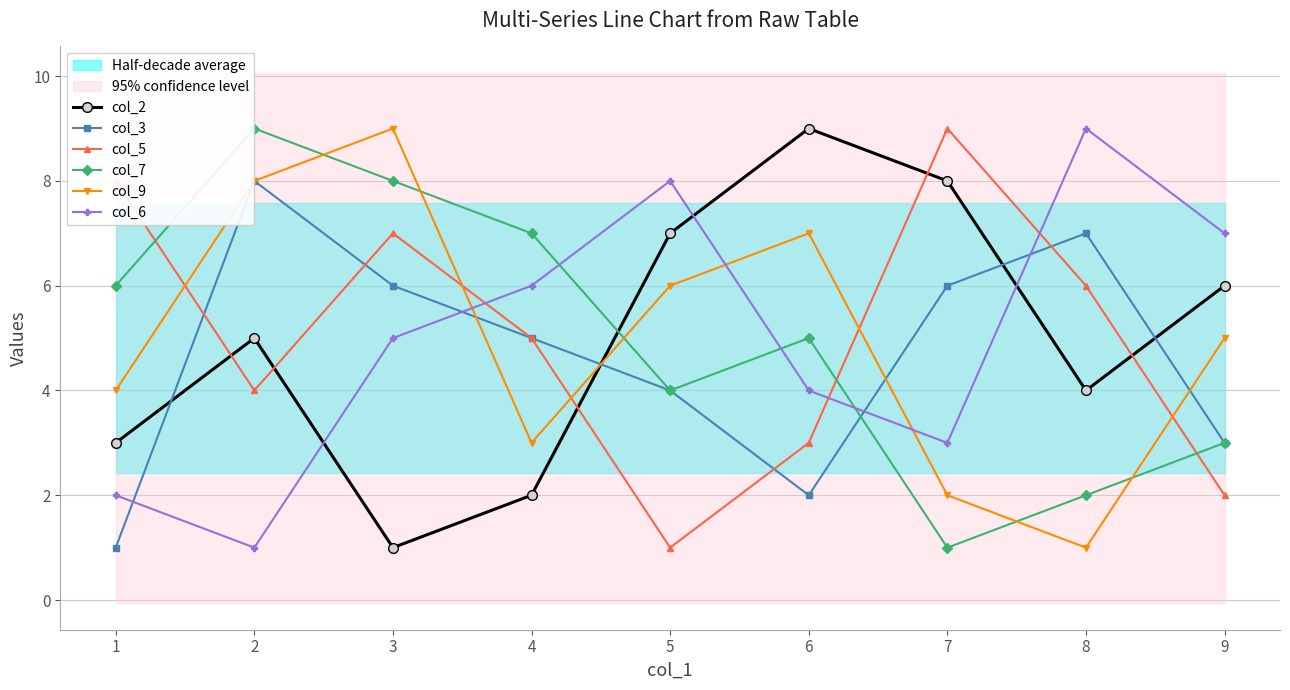

After their last crossing, which series has the higher values: col_7 or col_3?

col_3